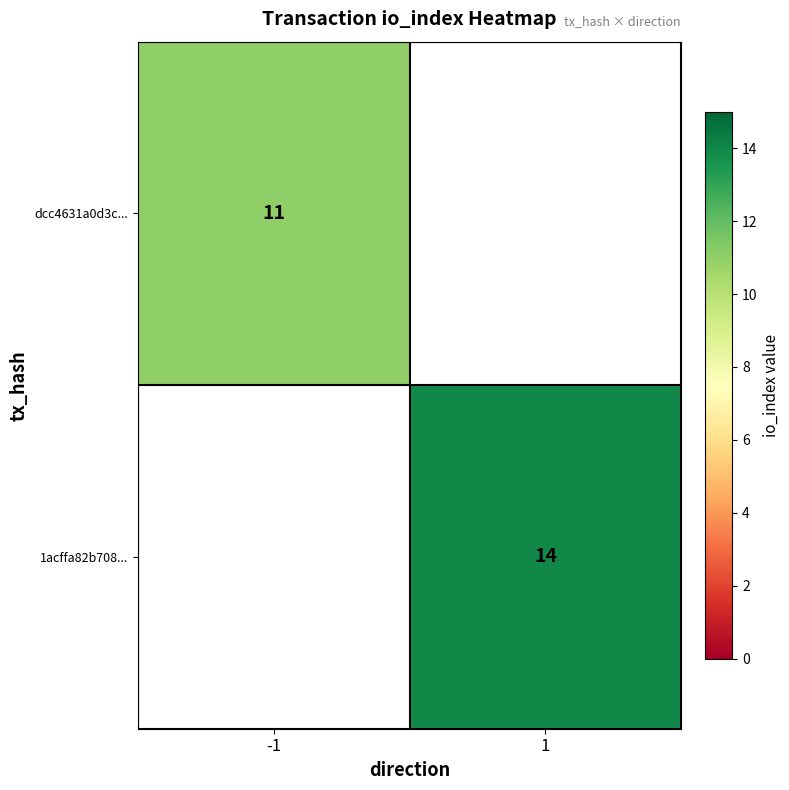

The value of 1acffa82b708... at 1 is 4. True or false?

False